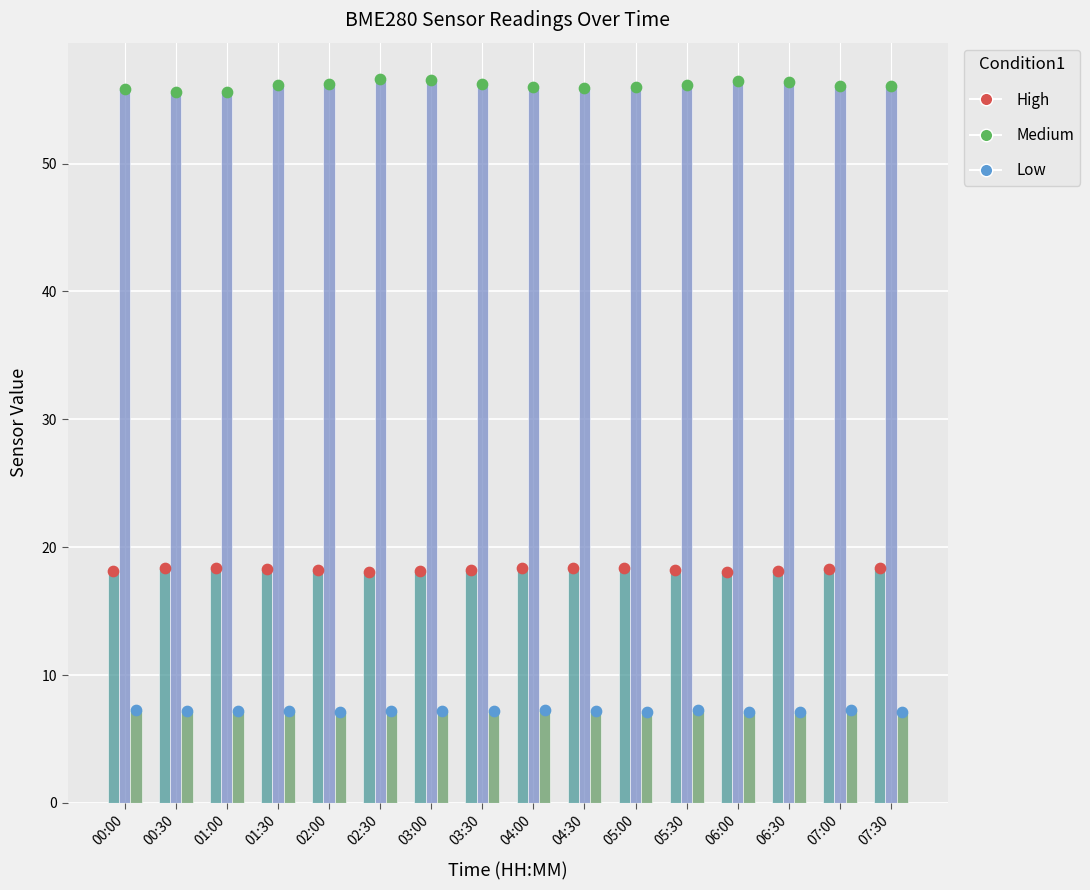

Which series contains the lowest Y value?

Signal (scaled)